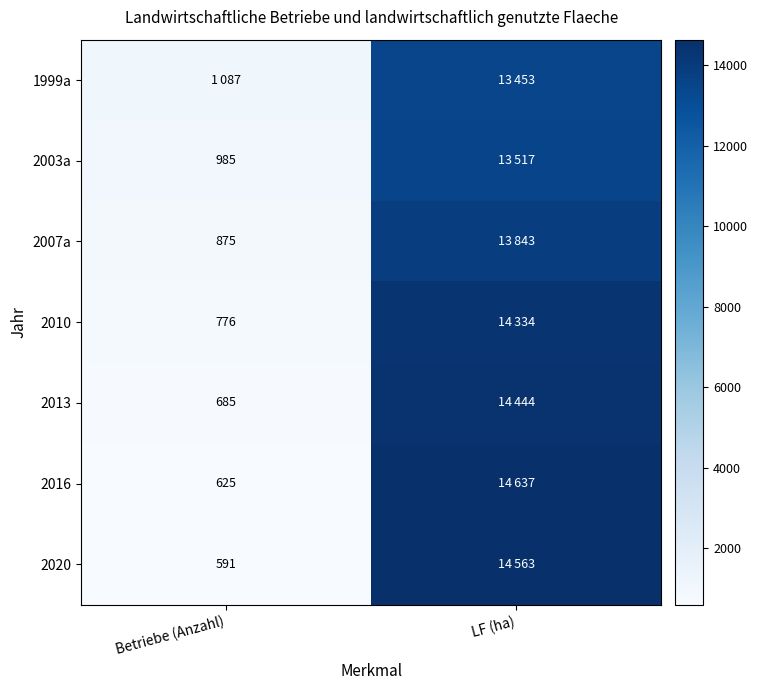

The 2007a series shows 875 at Betriebe (Anzahl). True or false?

True